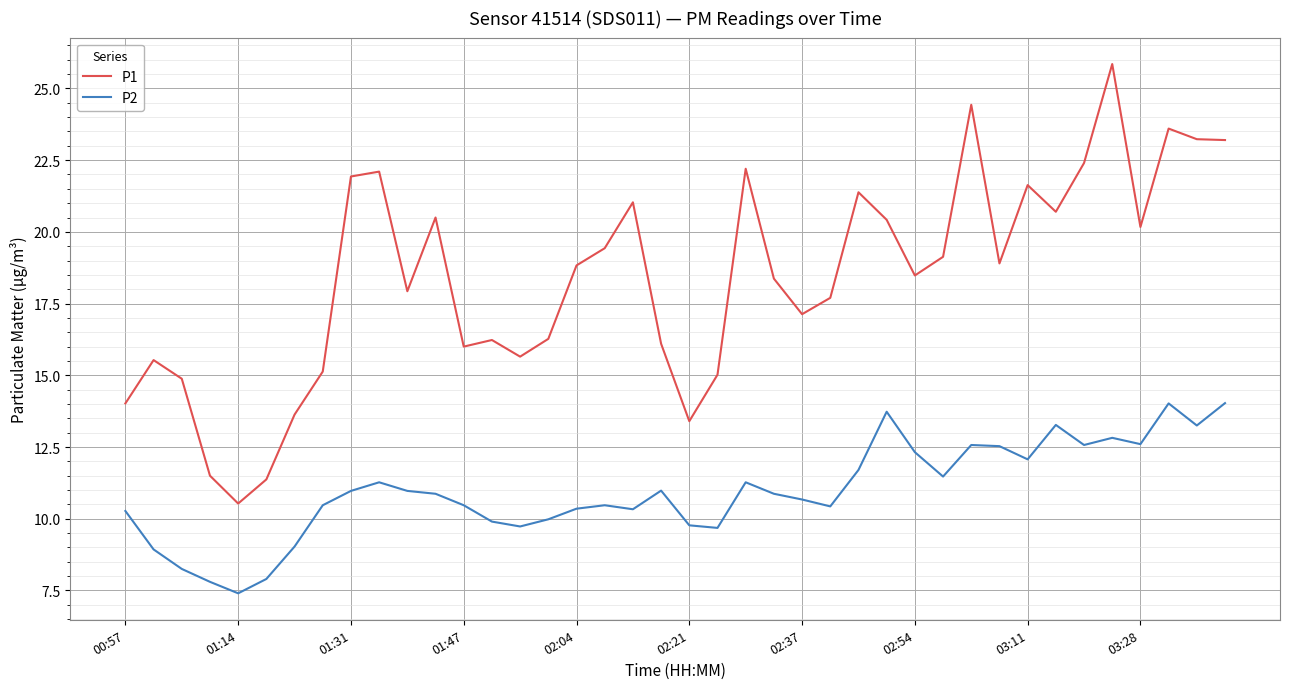

True or false: P1 and P2 cross at least once.

False